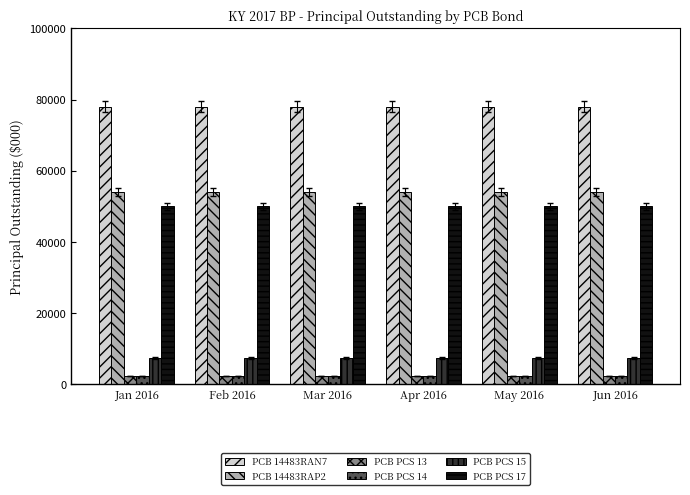

What is the label of the 6th bar from the right?

Jan 2016